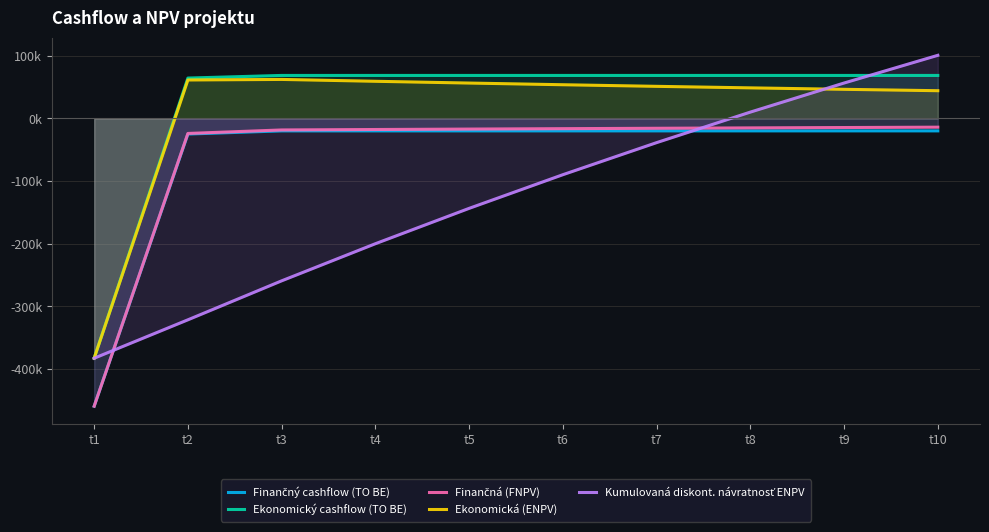

At how many categories does at least one series exceed -413657?

10